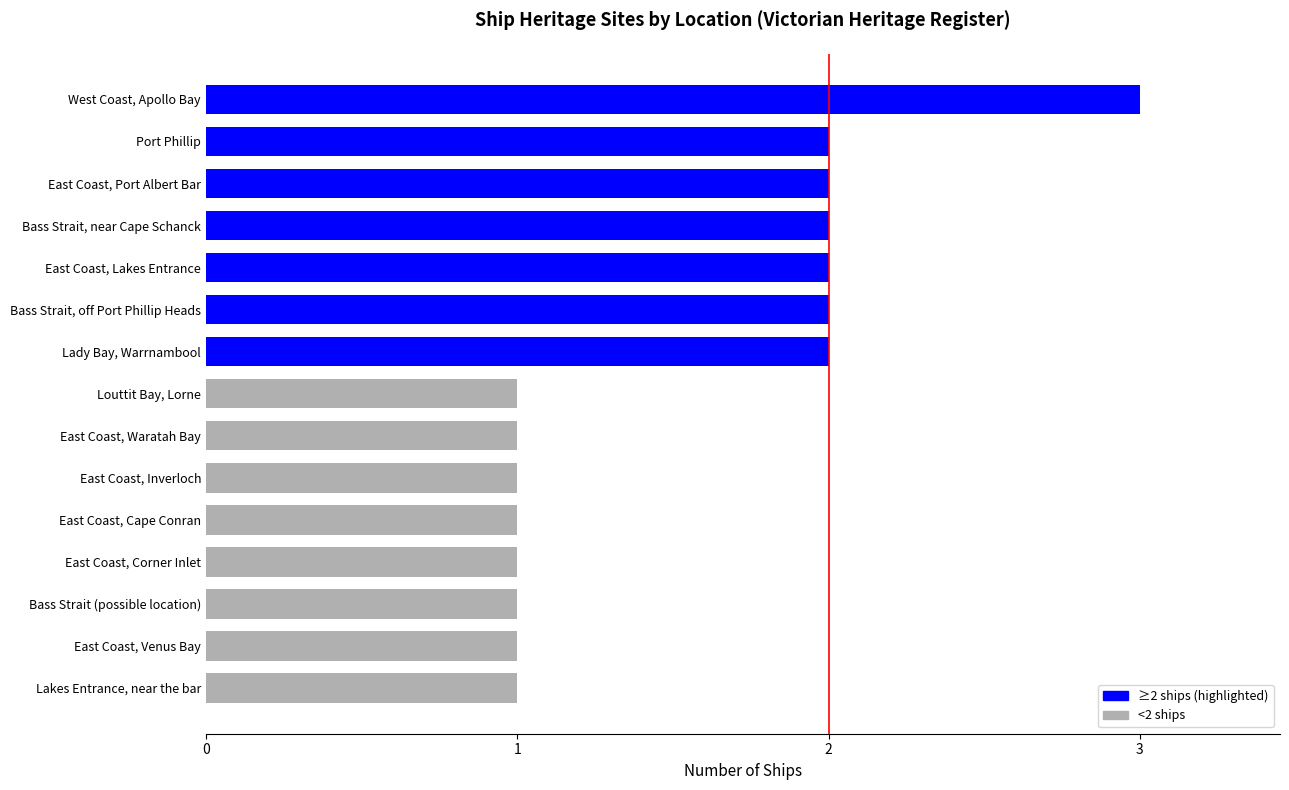

Reading bottom to top, list all the values displayed in this chart.

1	1	1	1	1	1	1	1	2	2	2	2	2	2	3